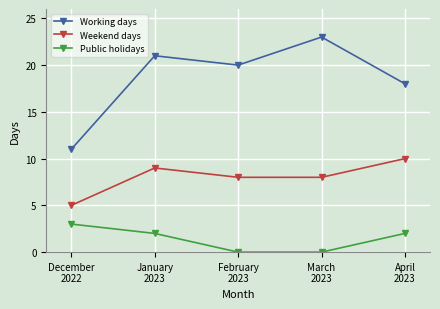

Is it true that Working days equals 39 at March
2023?

False